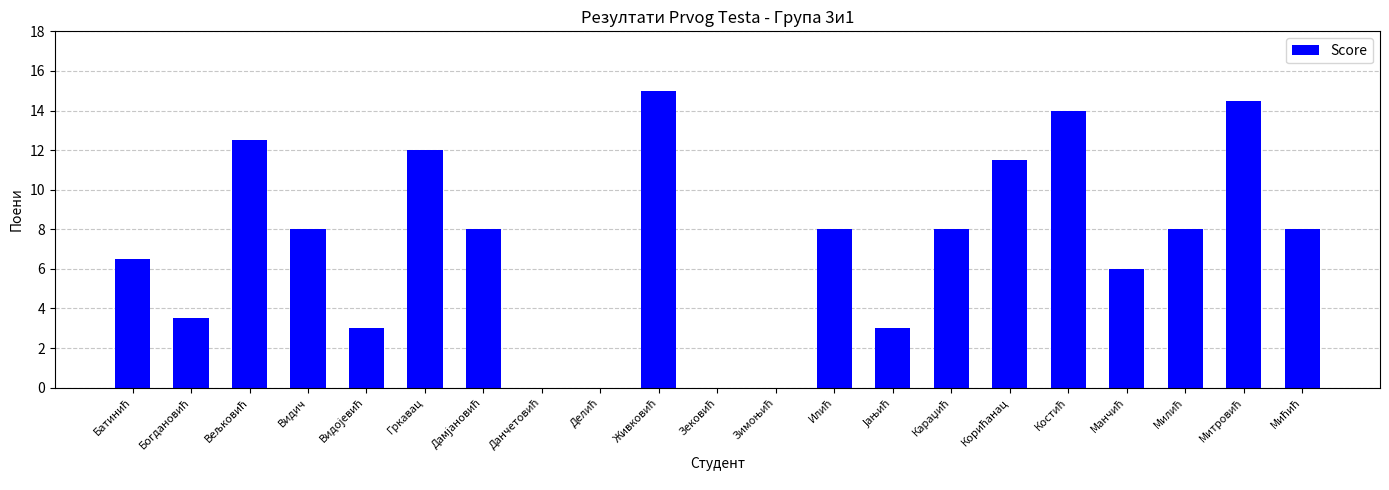

The value at Видич is 3.5. True or false?

False